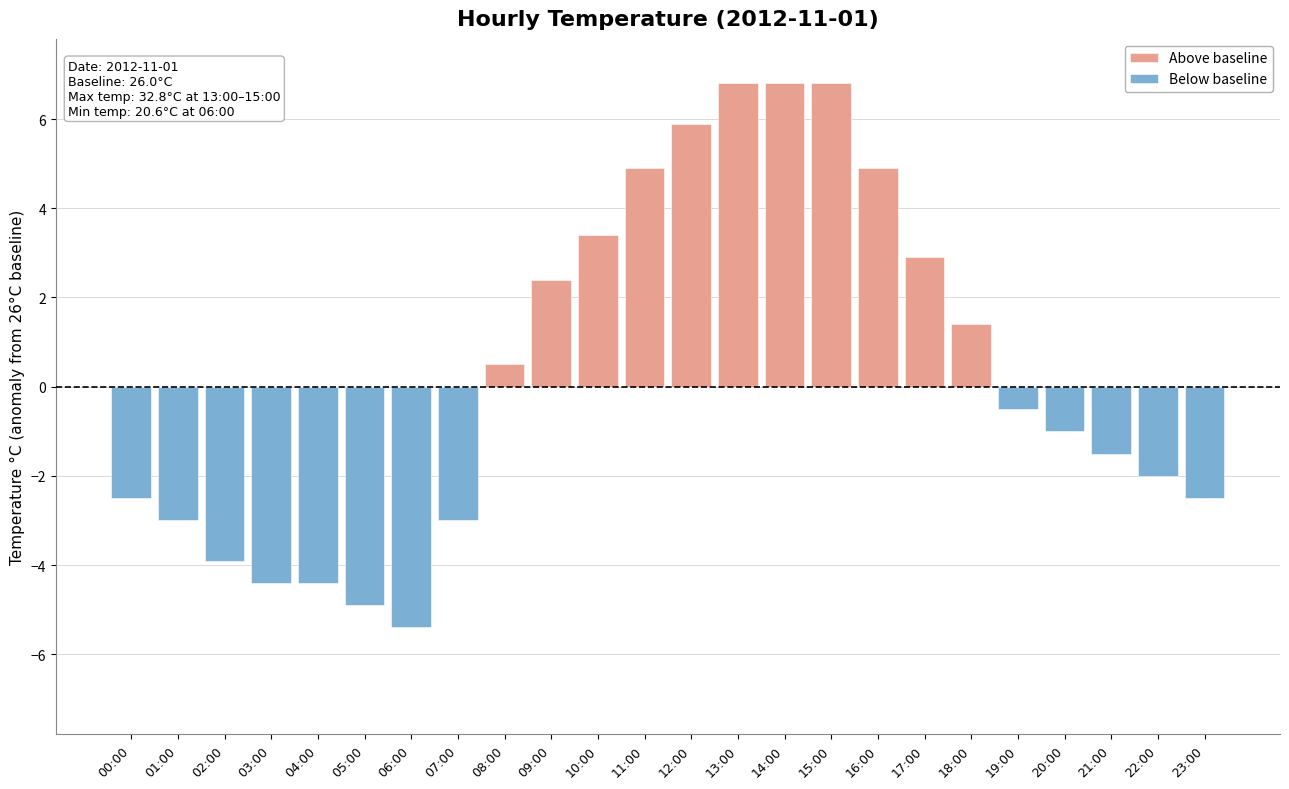

What is the difference between the second highest and second lowest values in the Below baseline series?

4.9